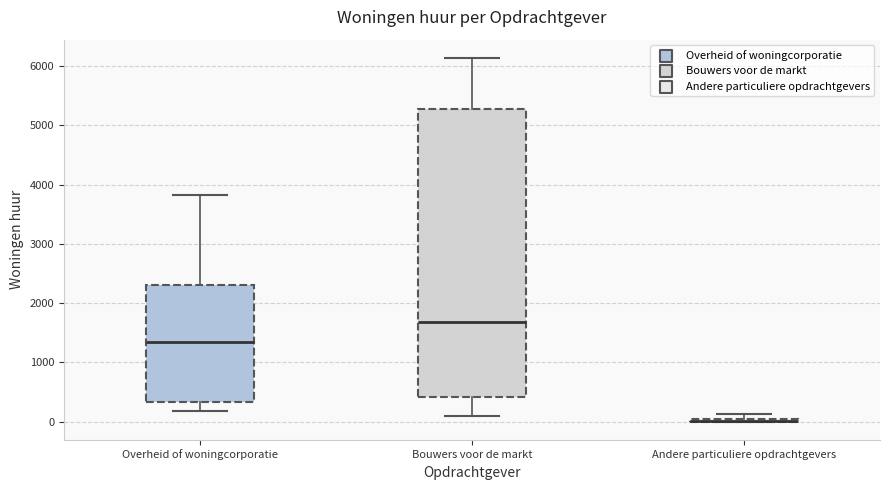

Comparing the boxes themselves (not the whiskers), which one is the tallest?

Bouwers voor de markt